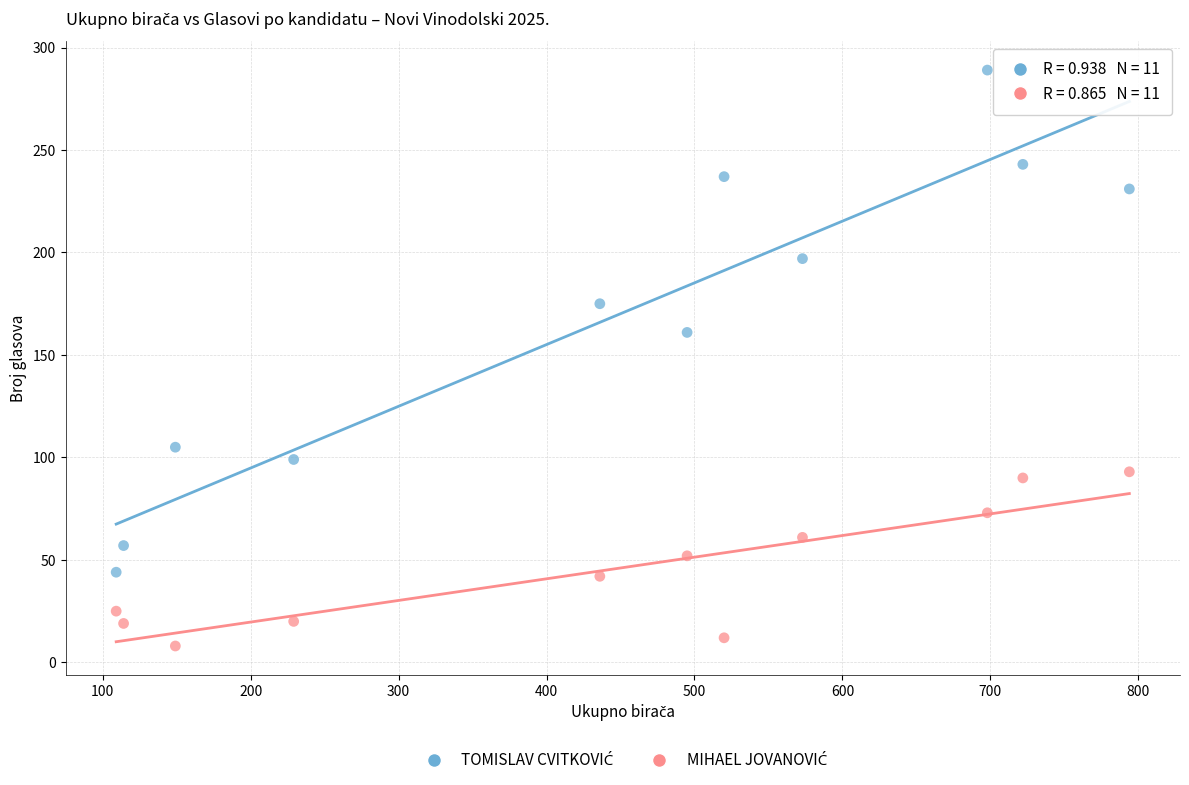

Across all data points, what is the range of Y values (max minus min)?

281